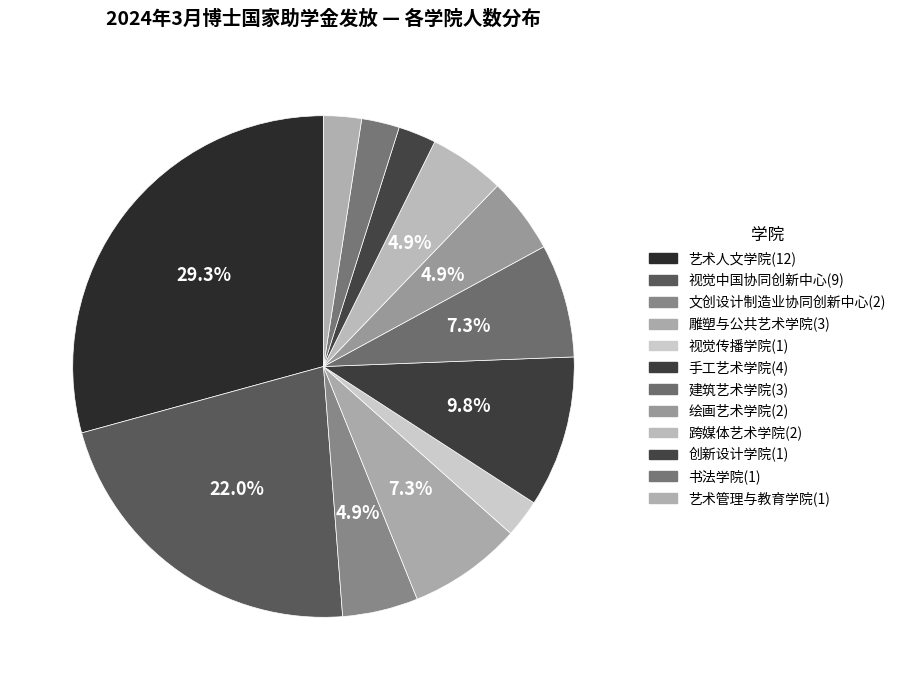

Count the number of slices in the pie.

12